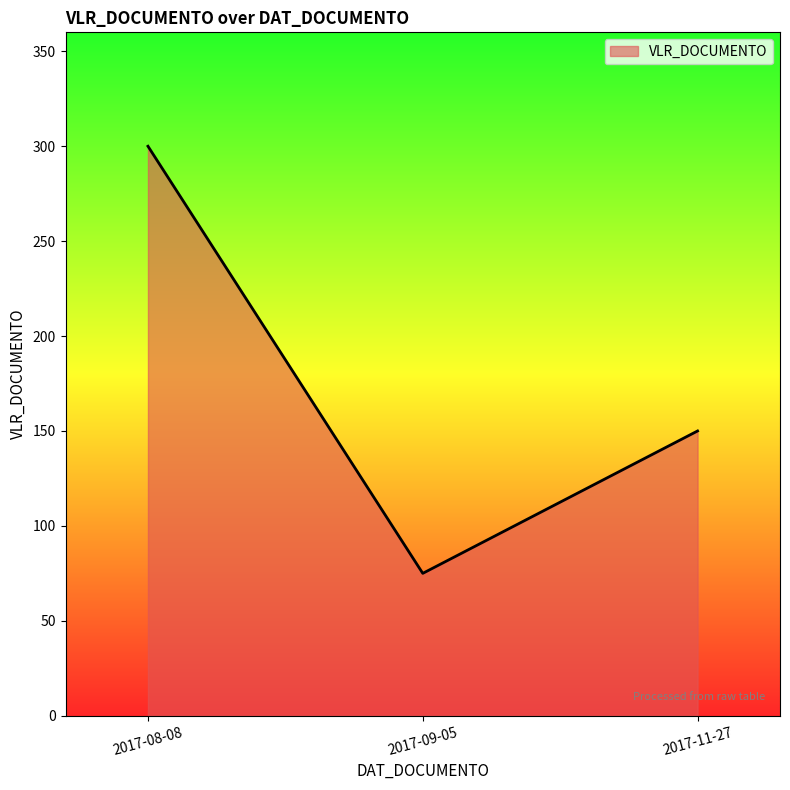

Which has a higher value, 2017-11-27 or 2017-09-05?

2017-11-27